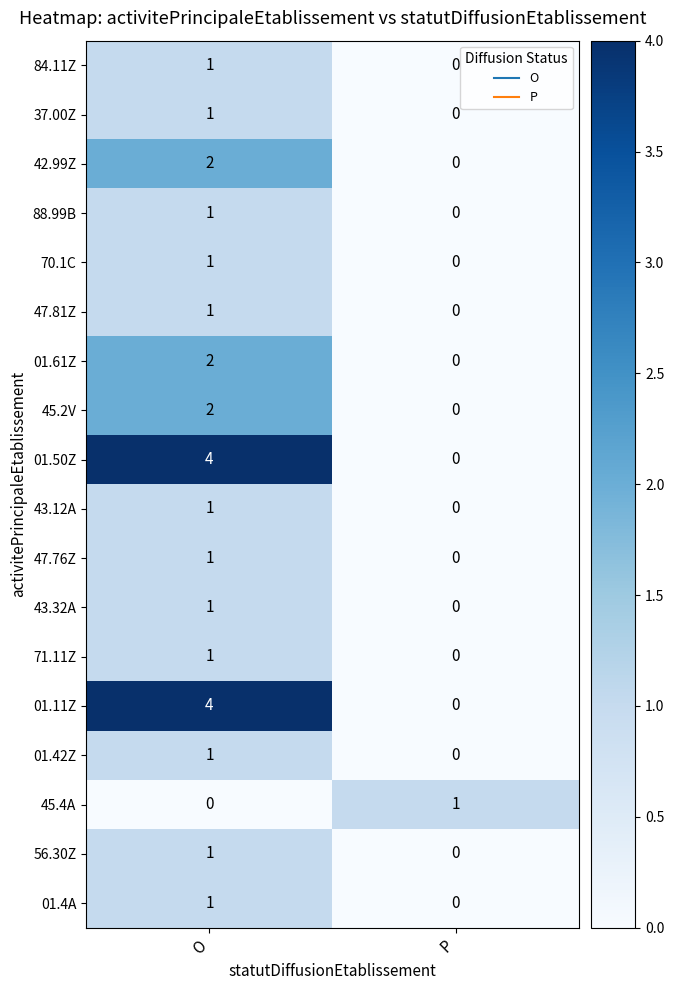

Which category has the highest value in the 01.11Z series?

O